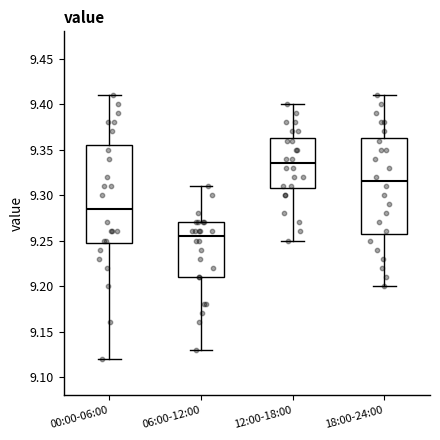

Reading left to right, transcribe this box plot: for each box, give where its median line is, the range the box spans, and where its two whiskers end, as read against the y-axis. The values are not printed on the chart, so give them approximately, as read against the axis.

00:00-06:00: median 9.285, box 9.250 to 9.355, whiskers 9.120 to 9.410
06:00-12:00: median 9.255, box 9.210 to 9.270, whiskers 9.130 to 9.310
12:00-18:00: median 9.335, box 9.310 to 9.365, whiskers 9.250 to 9.400
18:00-24:00: median 9.315, box 9.260 to 9.365, whiskers 9.200 to 9.410